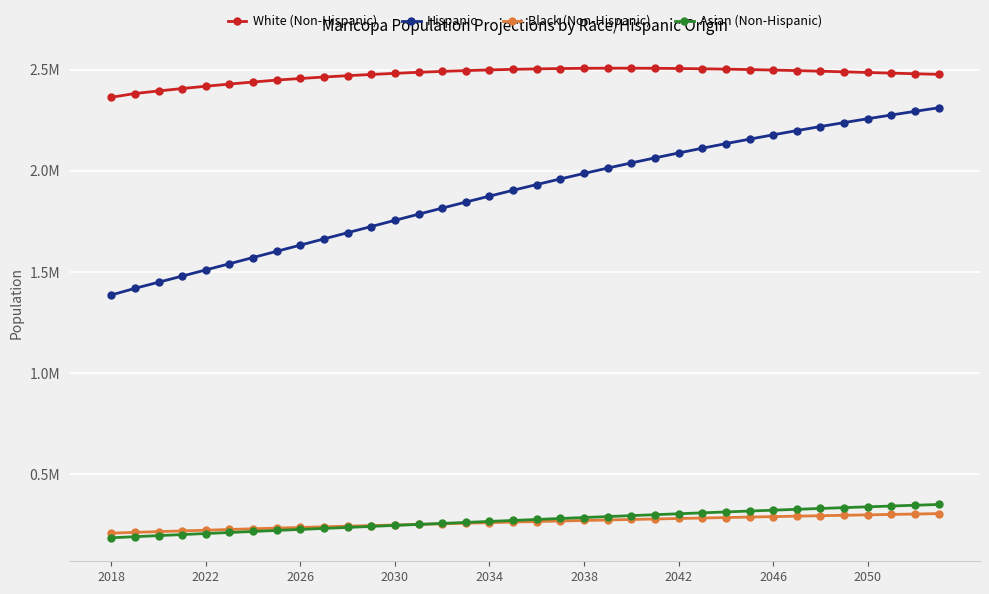

What is the sum of all Hispanic values?

68073708.8